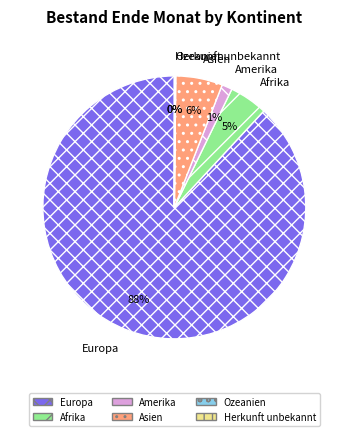

The Amerika slice represents 1% of the pie. True or false?

True